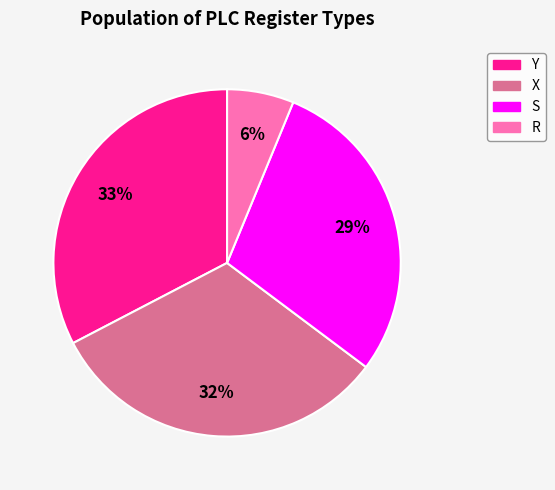

Is there a majority slice in this chart?

No